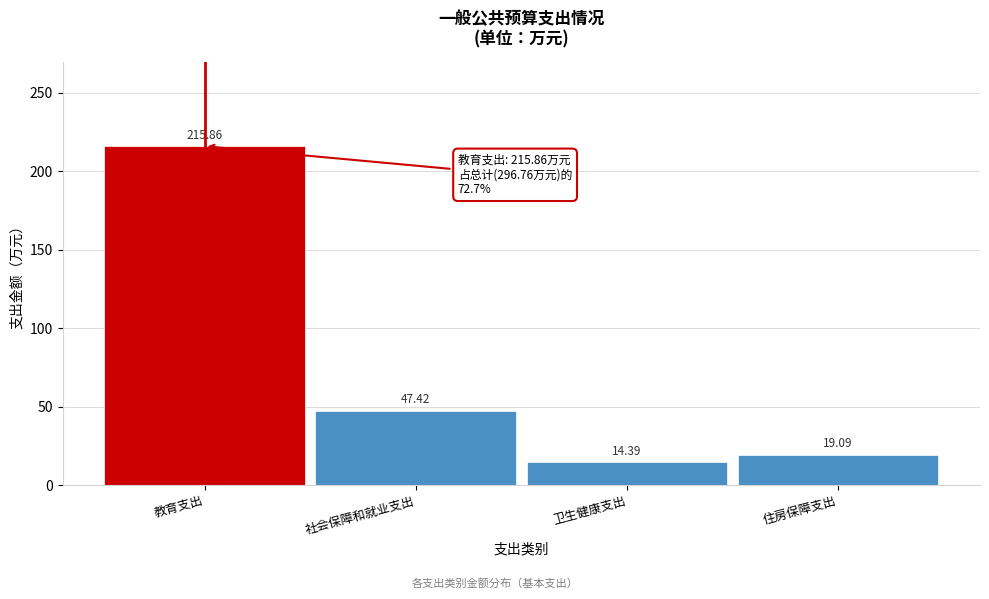

List the labels in order of value, largest first.

教育支出, 社会保障和就业支出, 住房保障支出, 卫生健康支出